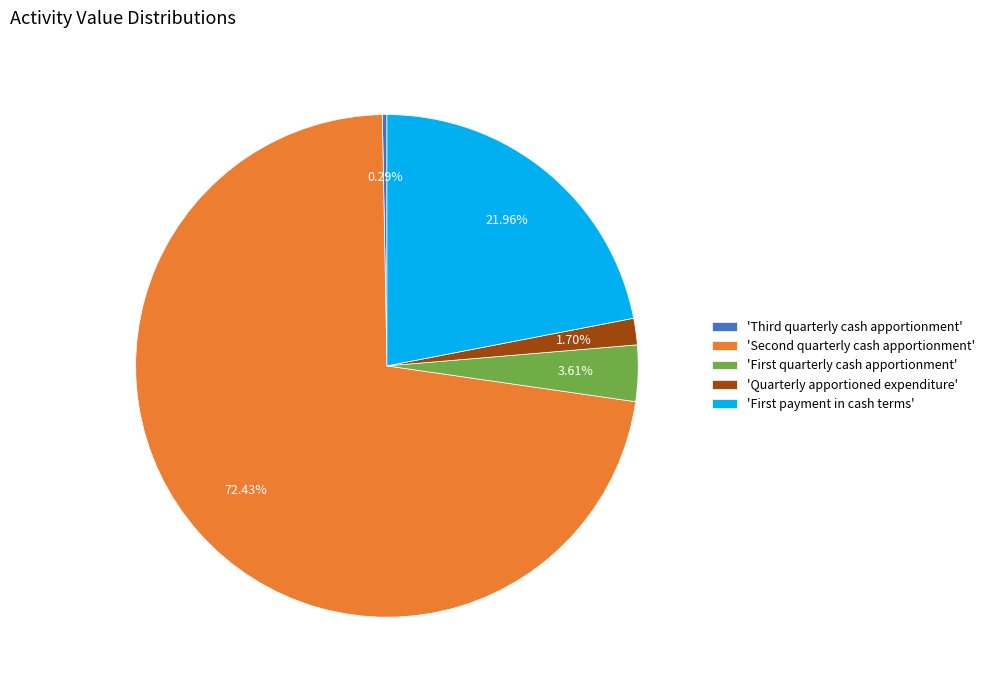

Rank the categories by value from lowest to highest.

'Third quarterly cash apportionment', 'Quarterly apportioned expenditure', 'First quarterly cash apportionment', 'First payment in cash terms', 'Second quarterly cash apportionment'